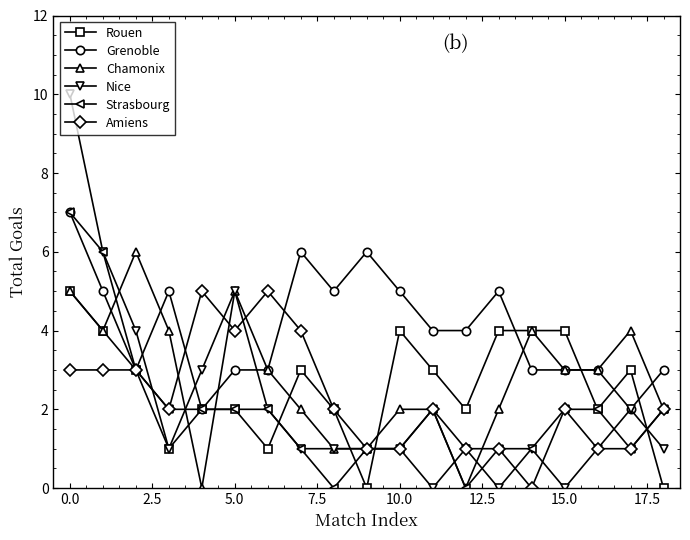

What is the value of the Amiens point at the 11th from the left?

1